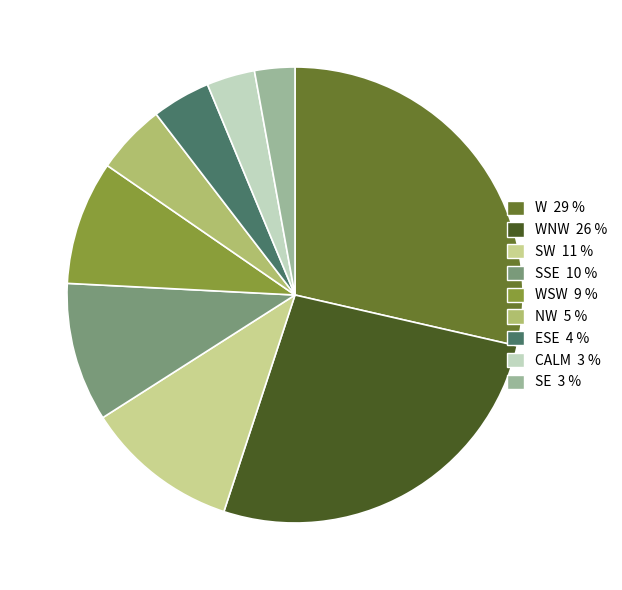

How many slices are in this pie chart?

9